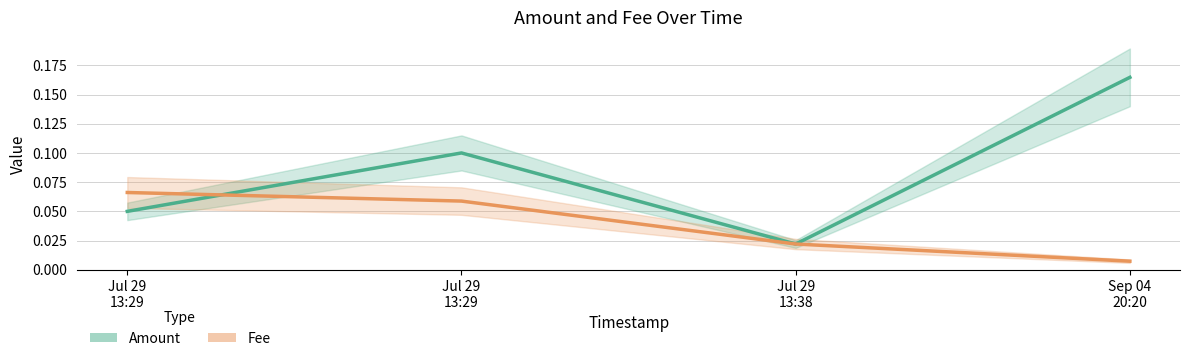

At which category does the chart reach its minimum across all series?

Sep 04
20:20